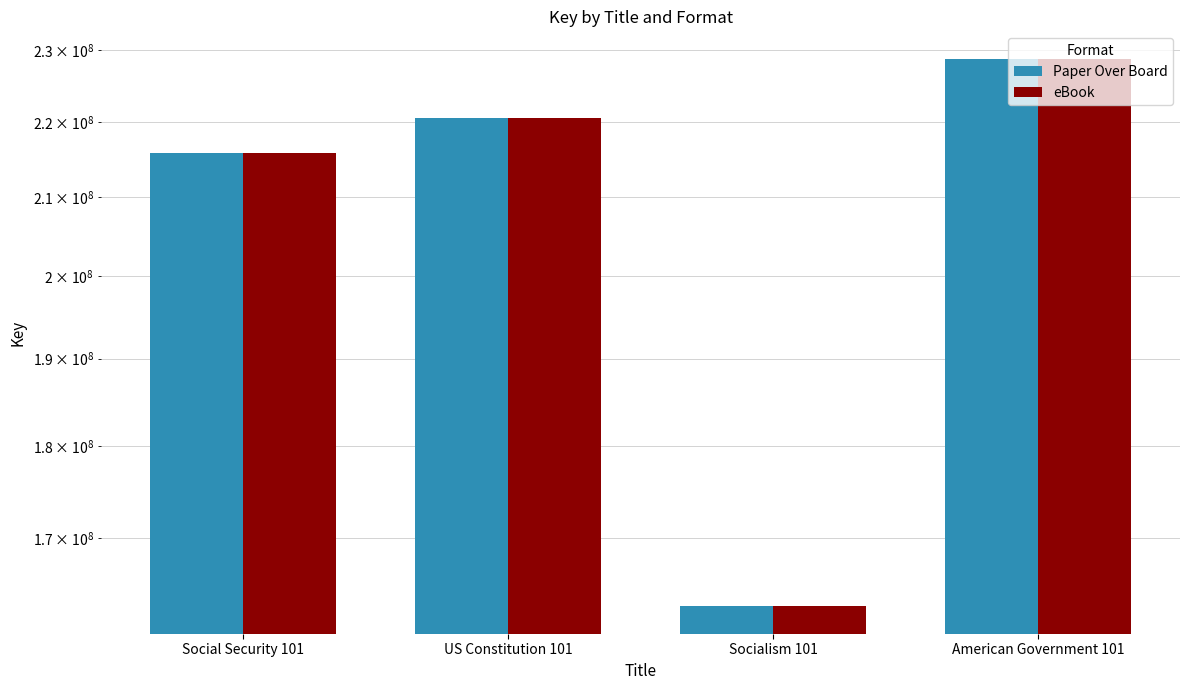

List the series in order of their peak value, lowest first.

Paper Over Board, eBook